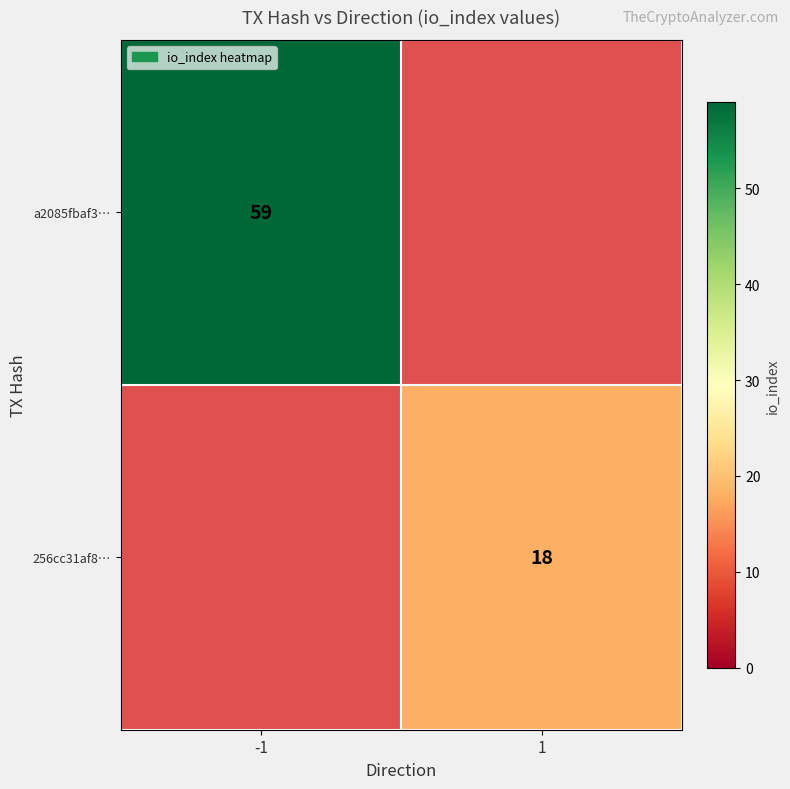

Is it true that 256cc31af8… equals 11 at 1?

False